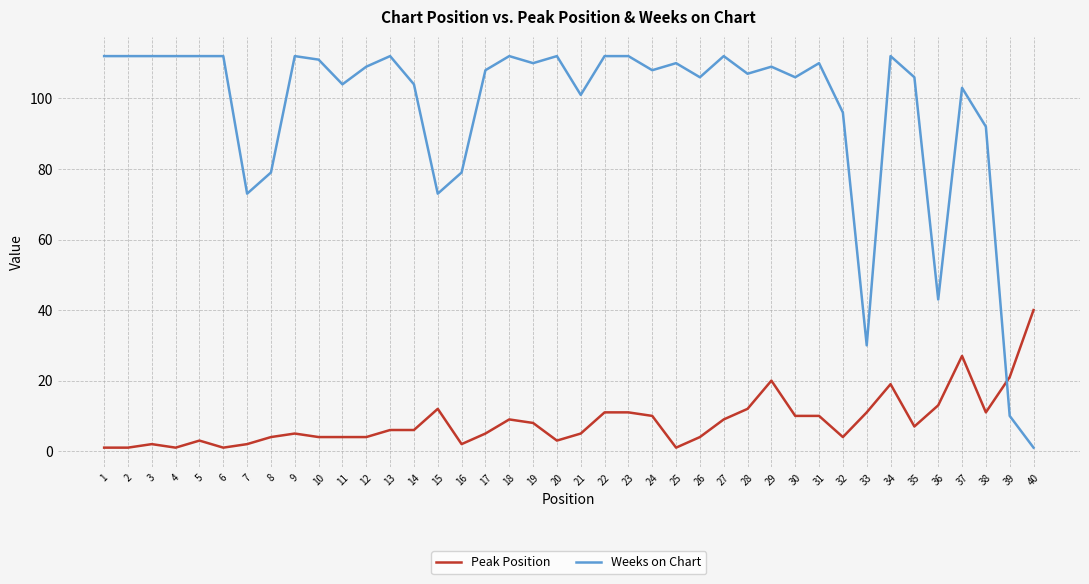

List the series in order of their peak value, highest first.

Weeks on Chart, Peak Position